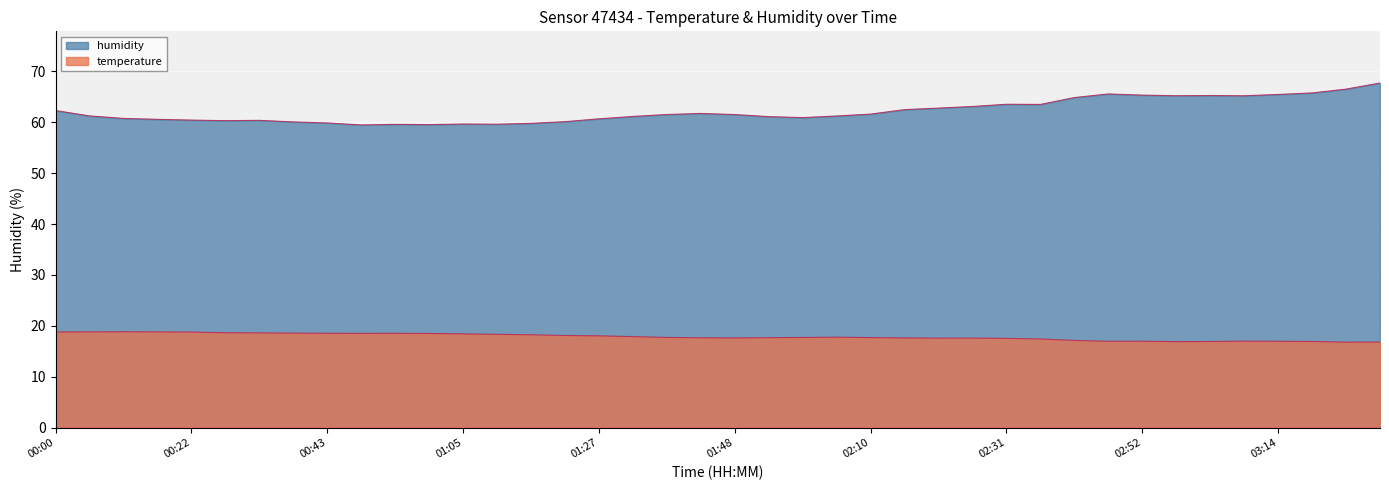

What position from the right is 00:11?

38